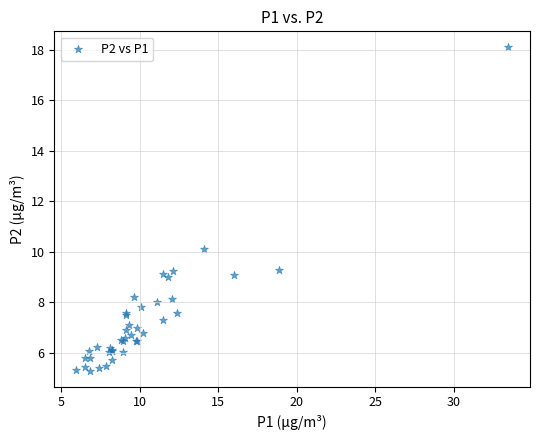

What Y value in the scatter plot is closest to 11?

10.1